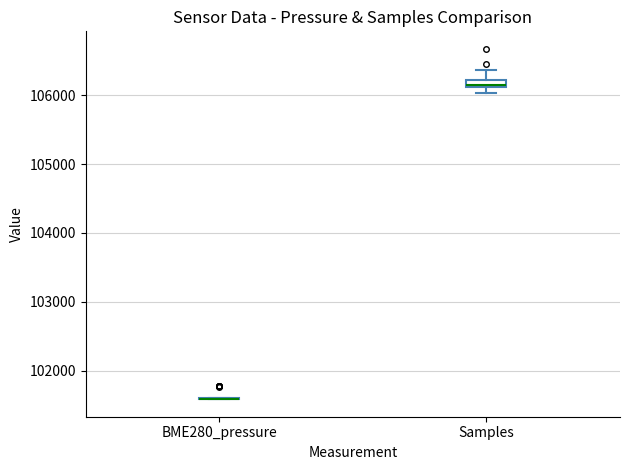

Where is the upper edge of the box for Samples on the y-axis? The values are not printed on the chart, so give them approximately, as read against the axis.

106200